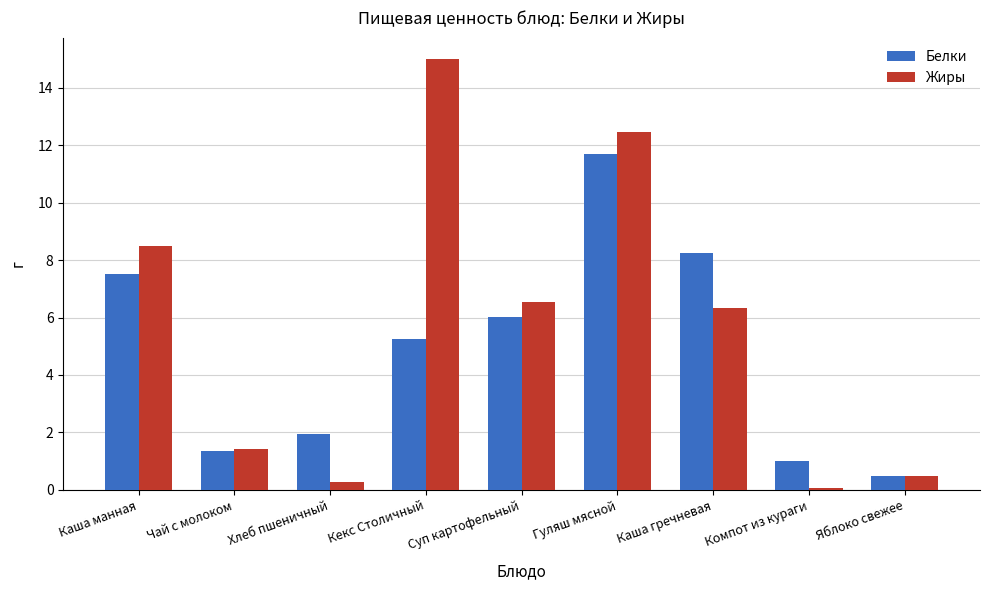

The value of Белки at Каша манная is 7.5. True or false?

True